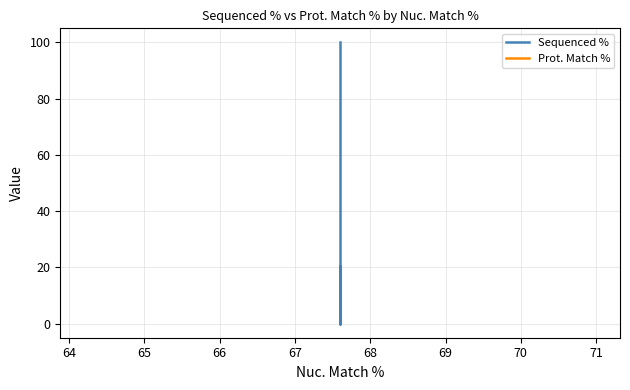

Does the chart have visible grid lines?

Yes